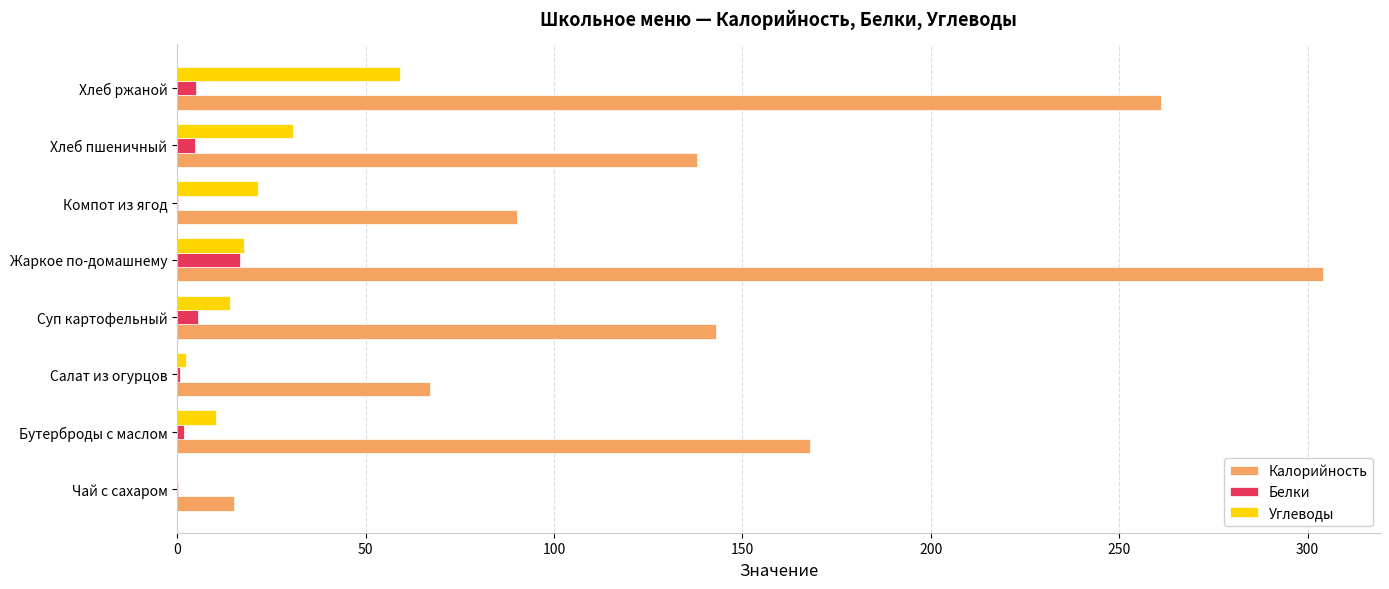

The value of Углеводы at Хлеб ржаной is 59.0. True or false?

True